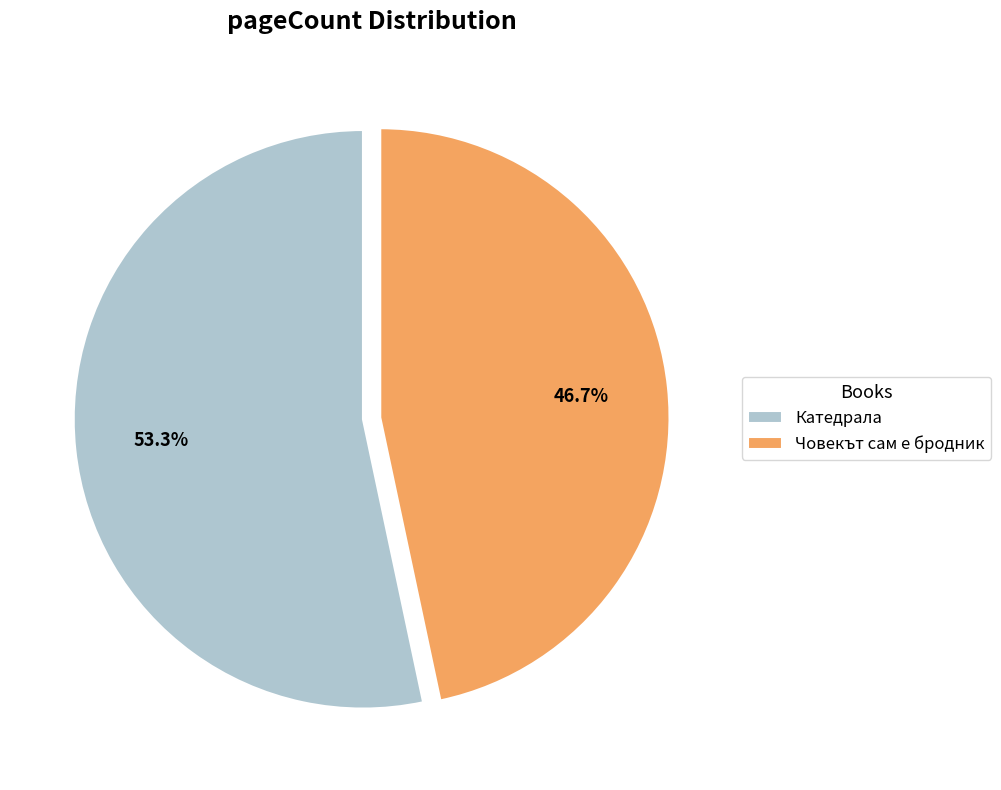

How many segments does this pie chart have?

2